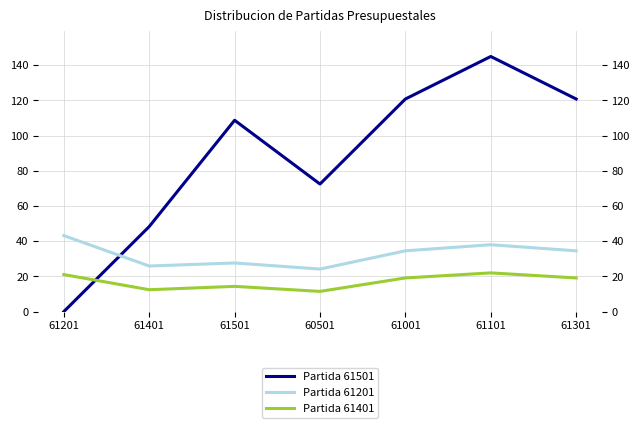

At how many categories does at least one series exceed 61?

5